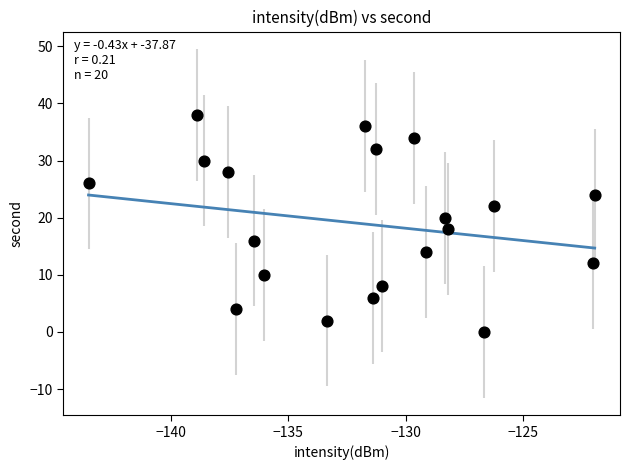

What is the range of Y values (max minus min)?

38